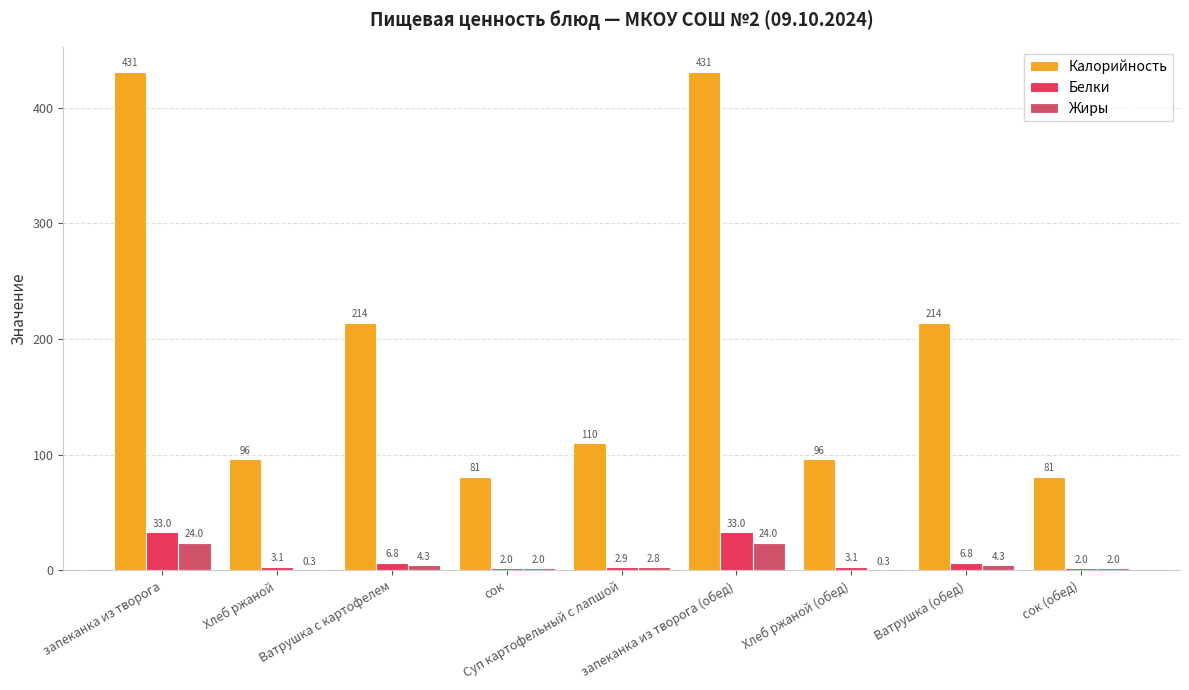

What are all the series names shown in the legend?

Калорийность, Белки, Жиры